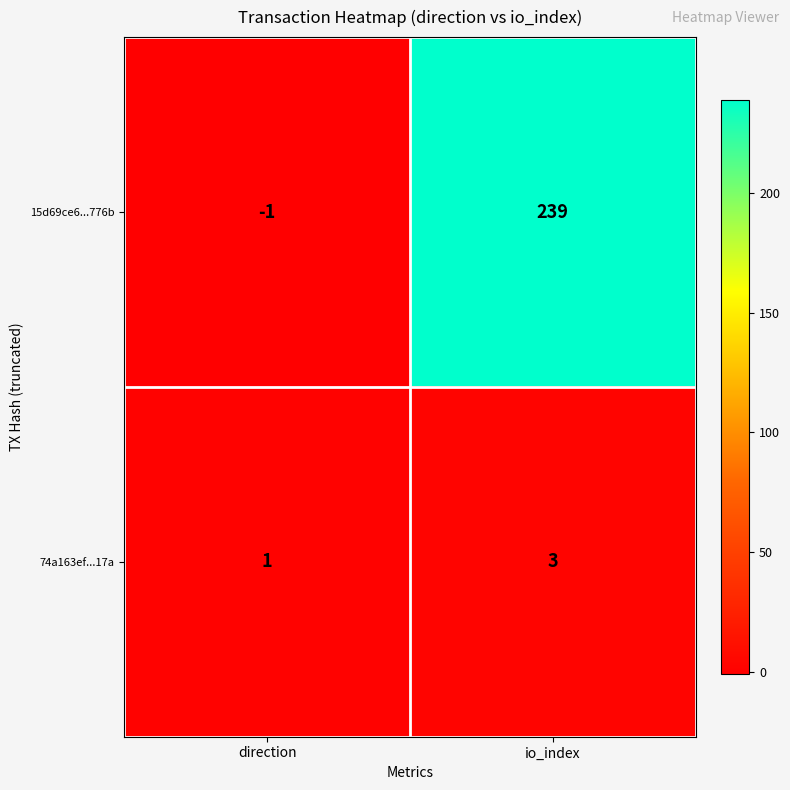

Reading right to left, extract all data points from this chart.

15d69ce6...776b: io_index=239	direction=-1
74a163ef...17a: io_index=3	direction=1